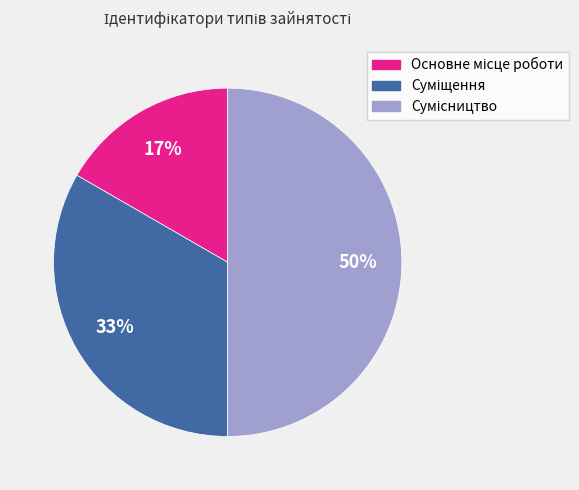

To the nearest percent, what is the average slice percentage?

33%